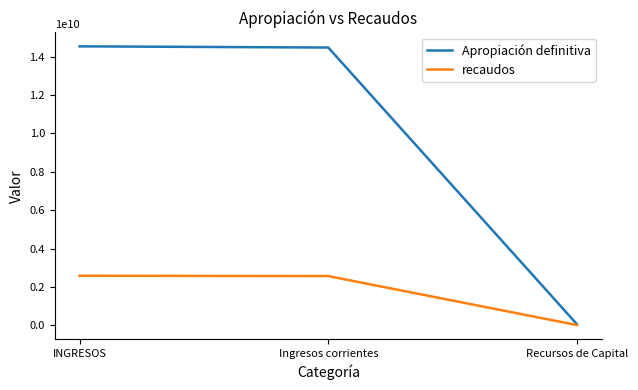

What is the greatest value displayed?

14533479602